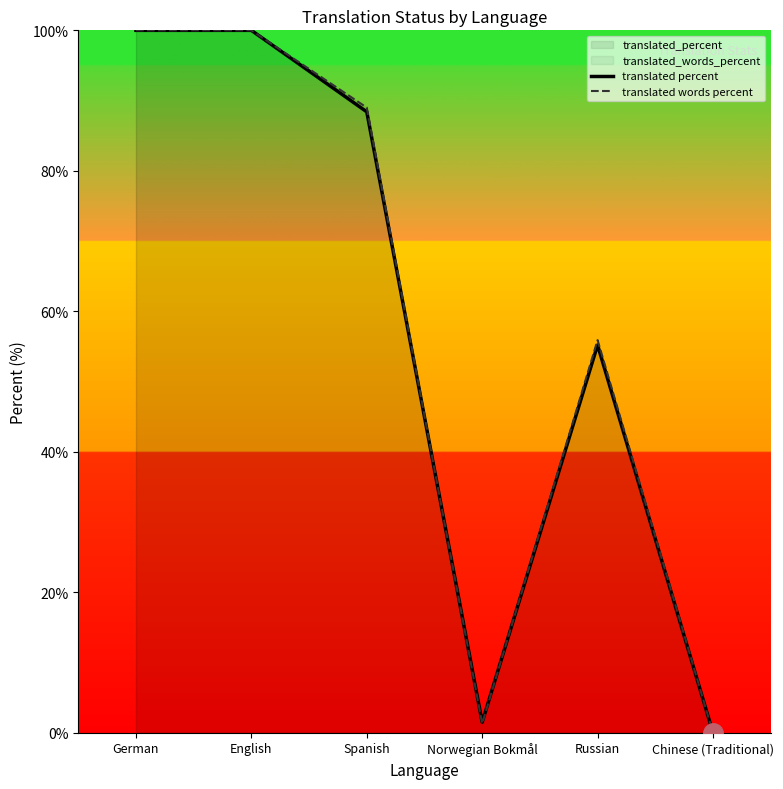

Between which two adjacent categories do translated percent and translated words percent first intersect?

Spanish and Norwegian Bokmål